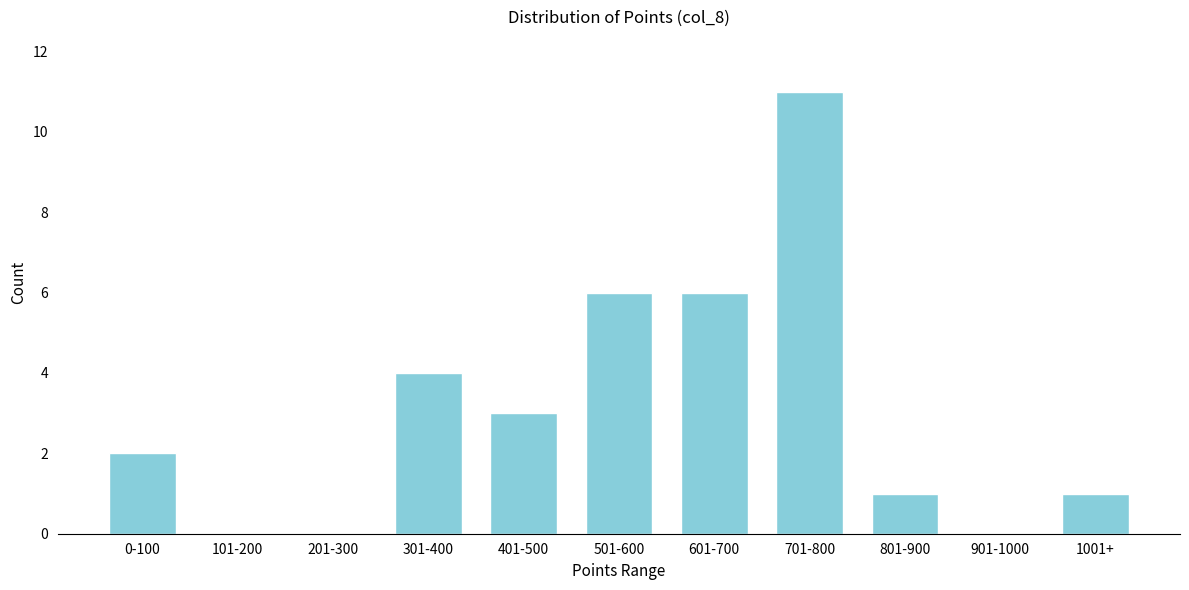

Reading left to right, what are all the values shown in this chart?

0-100=2	101-200=0	201-300=0	301-400=4	401-500=3	501-600=6	601-700=6	701-800=11	801-900=1	901-1000=0	1001+=1